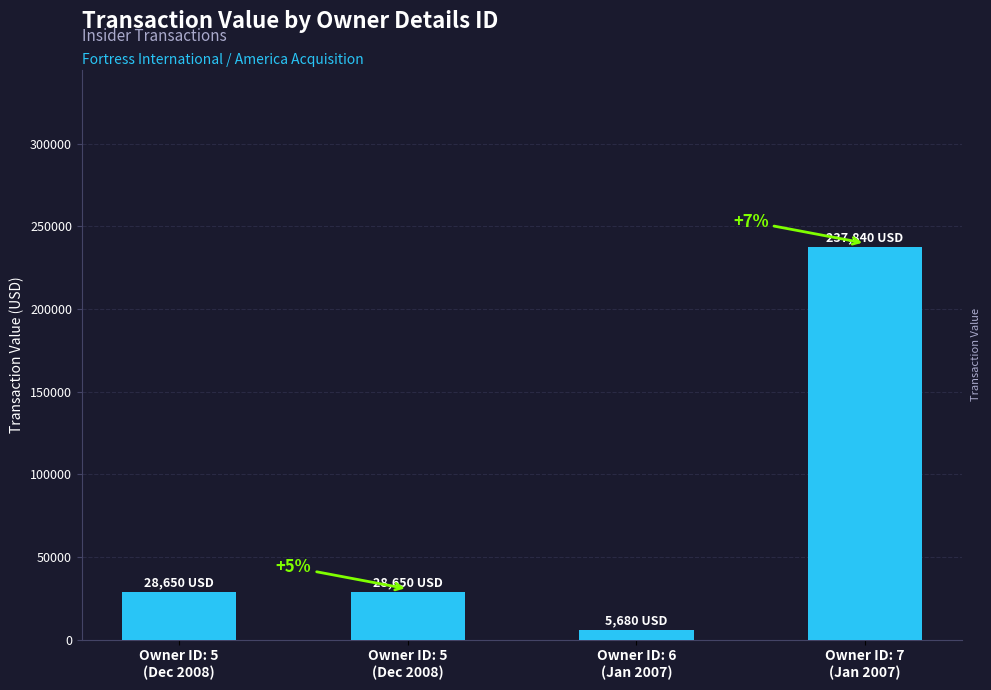

Are the bars grouped side by side (vs. stacked)?

No